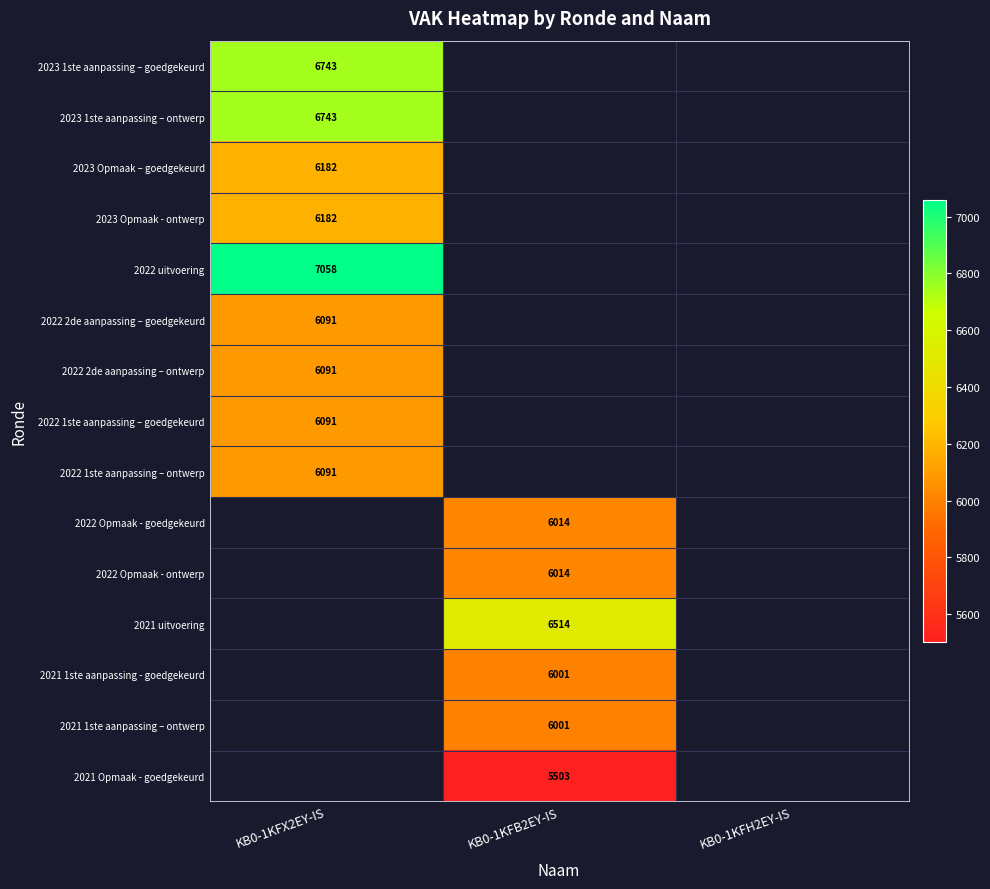

At which category does the chart reach its minimum across all series?

KB0-1KFB2EY-IS